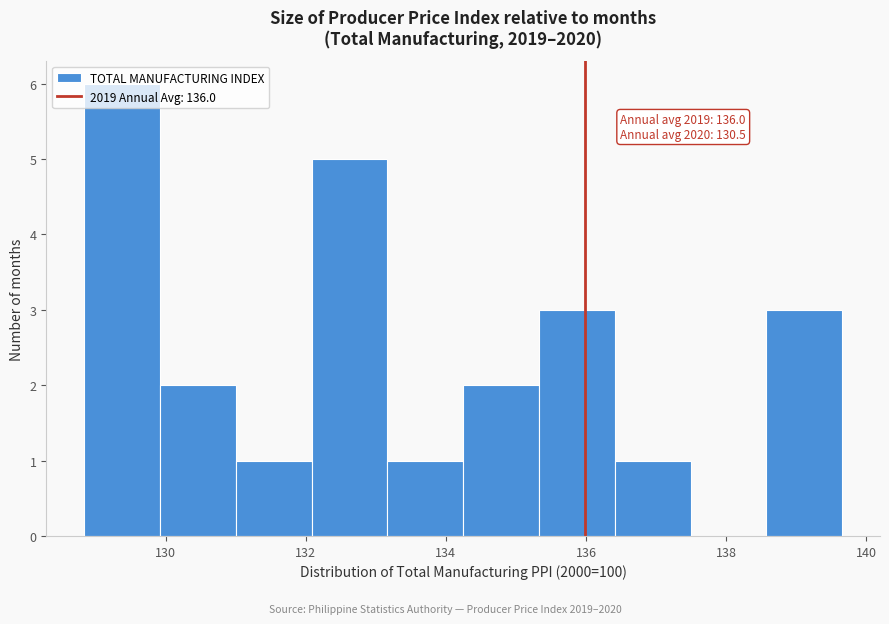

Over which range of the x-axis is the bar tallest?

128.8 to 130.0